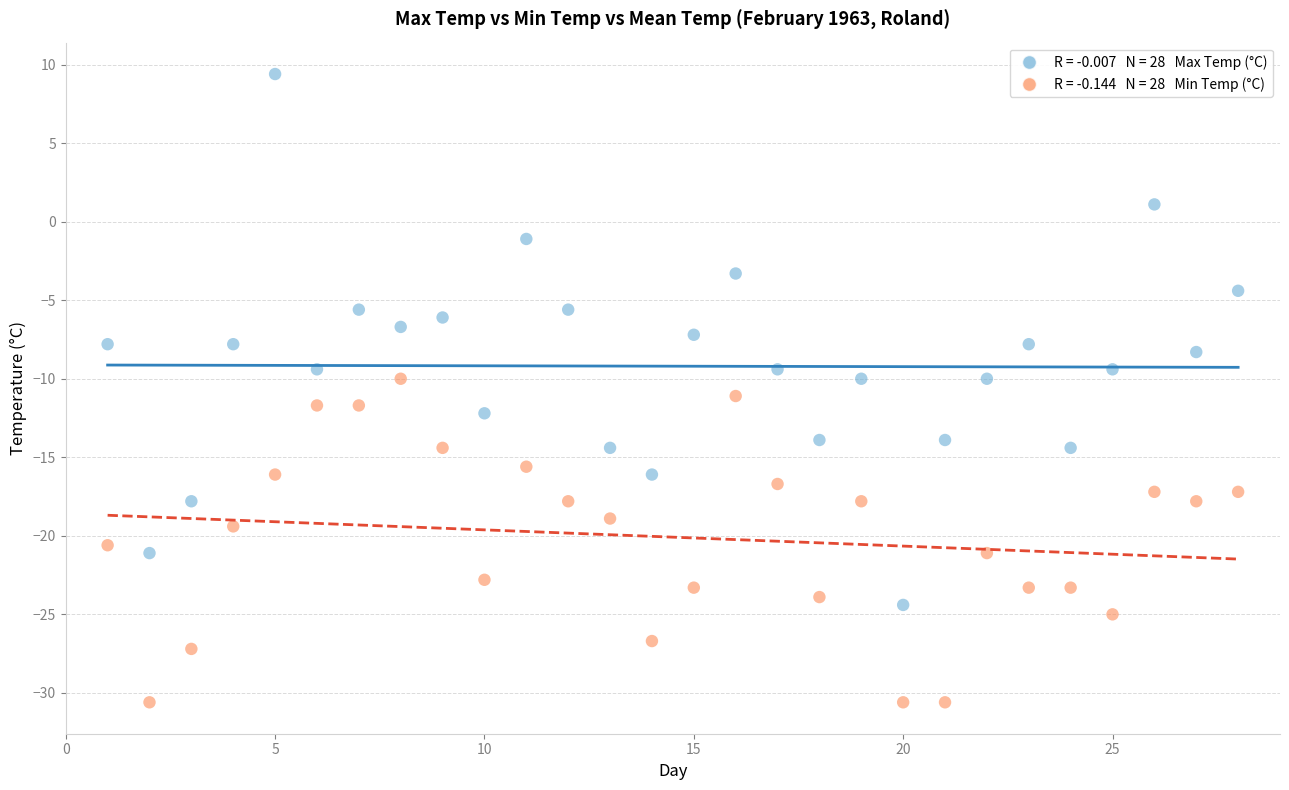

Across all data points, what is the range of Y values (max minus min)?

40.0